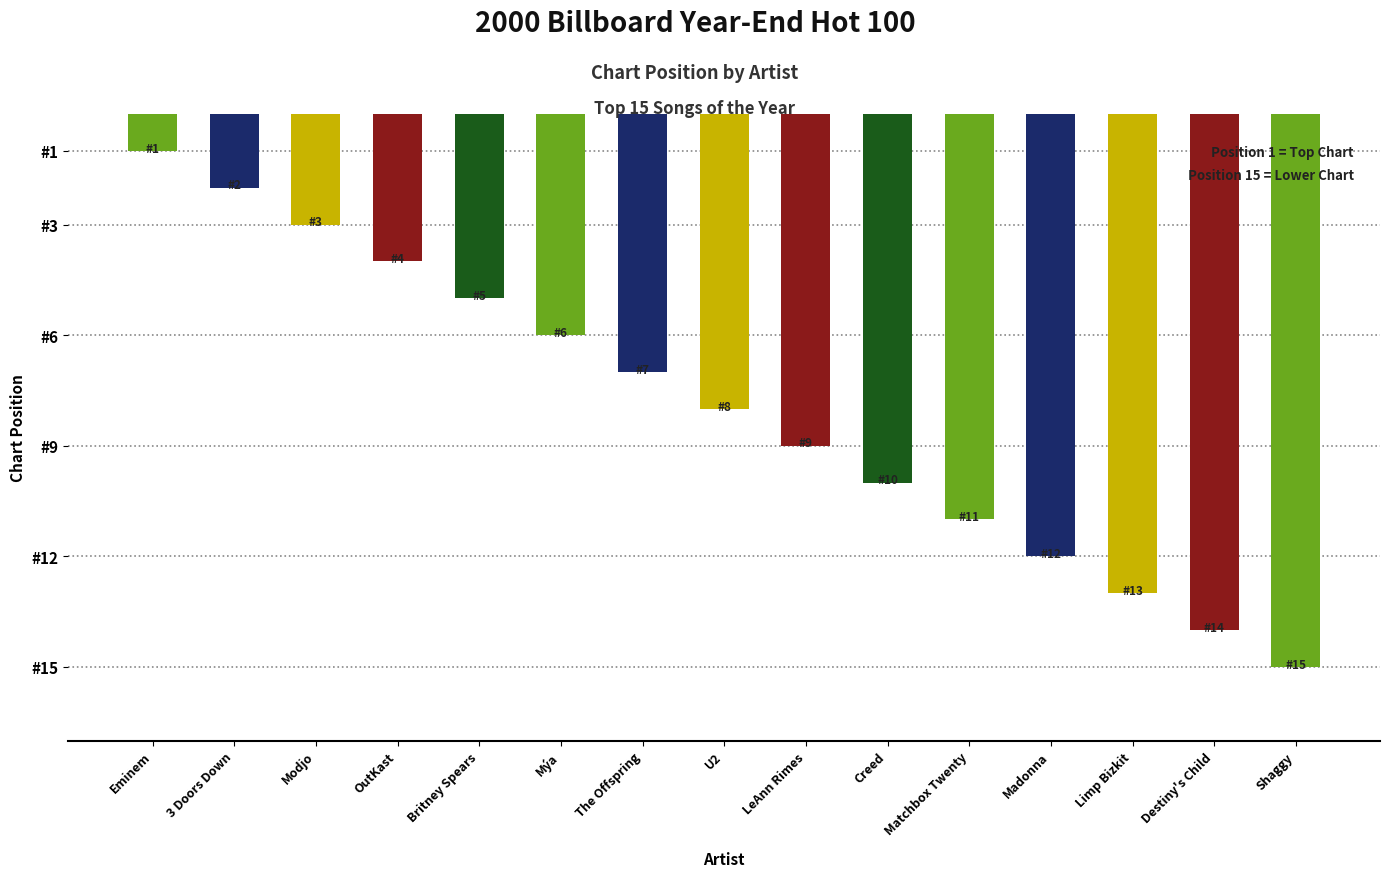

Are the bars horizontal?

No